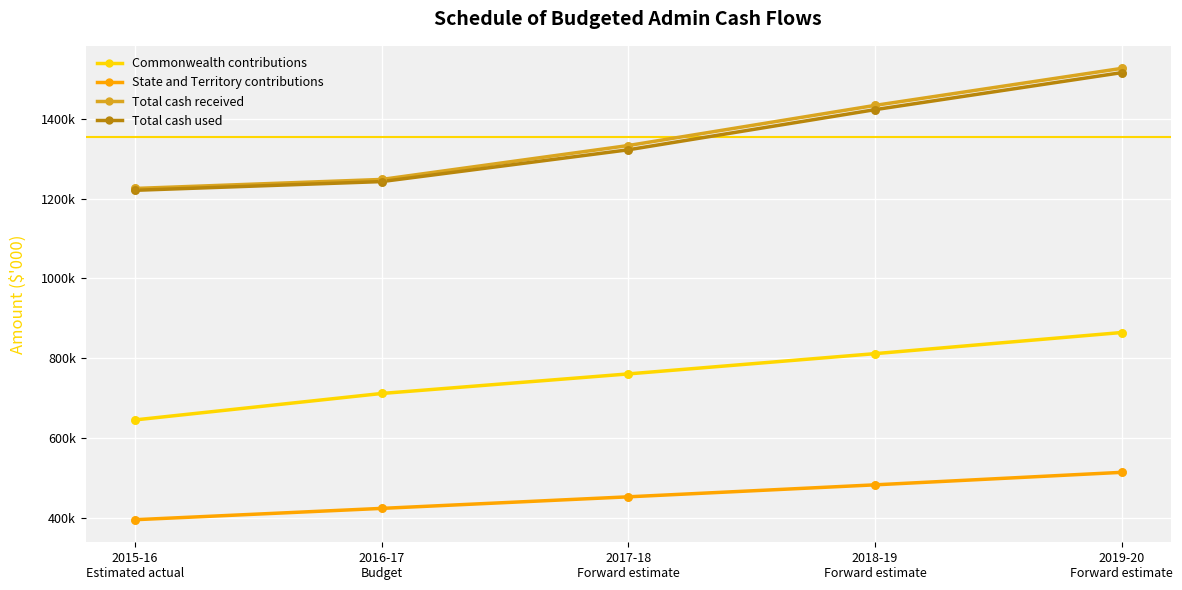

What are all the series names shown in the legend?

Commonwealth contributions, State and Territory contributions, Total cash received, Total cash used